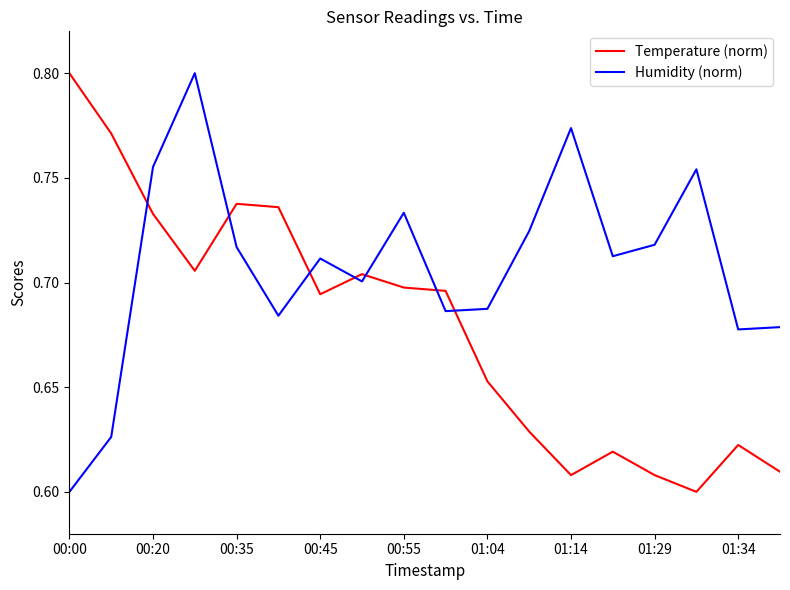

Which series has the largest total across all categories?

Humidity (norm)